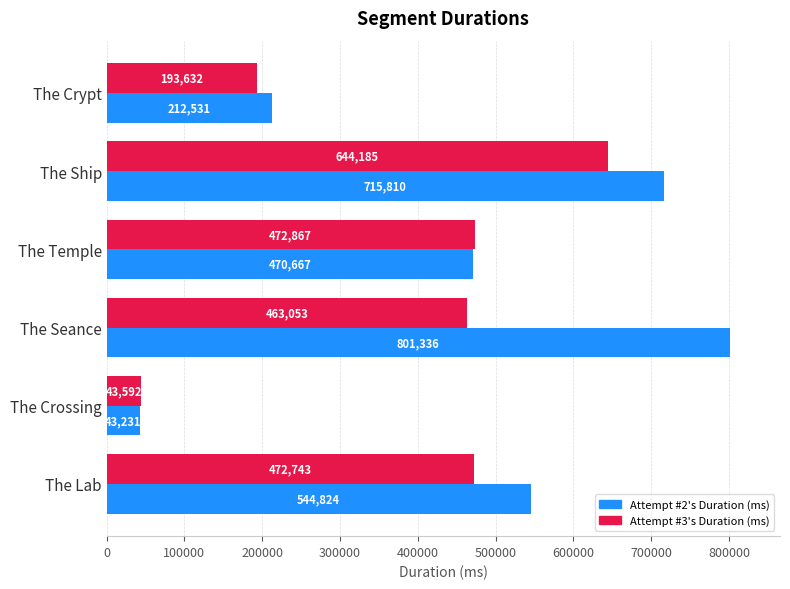

What is the difference between the Attempt #2's Duration (ms) values at The Ship and The Temple?

245143